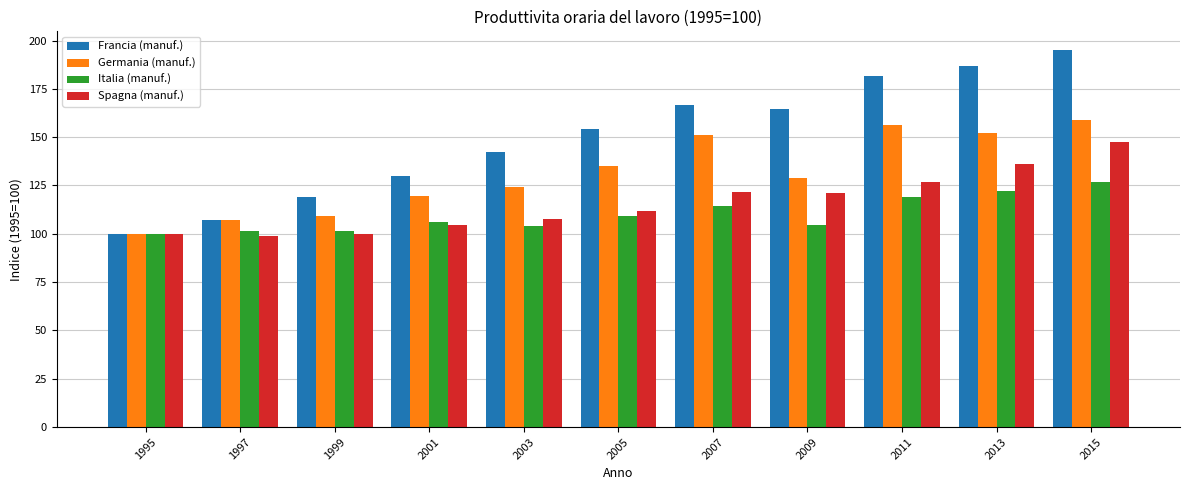

What is the total value across all series at 1995?

400.0